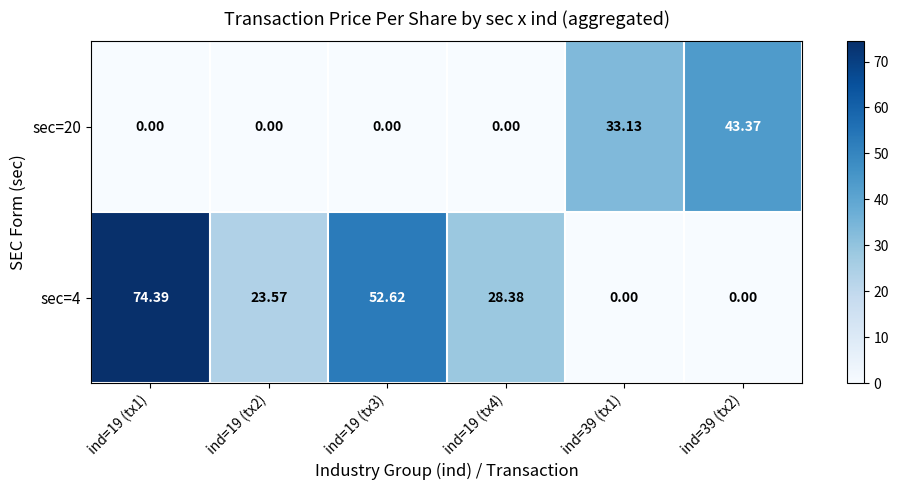

Reading left to right, extract all data points from this chart.

sec=4: ind=19 (tx1)=74.4	ind=19 (tx2)=23.6	ind=19 (tx3)=52.6	ind=19 (tx4)=28.4	ind=39 (tx1)=0.0	ind=39 (tx2)=0.0
sec=20: ind=19 (tx1)=0.0	ind=19 (tx2)=0.0	ind=19 (tx3)=0.0	ind=19 (tx4)=0.0	ind=39 (tx1)=33.1	ind=39 (tx2)=43.4